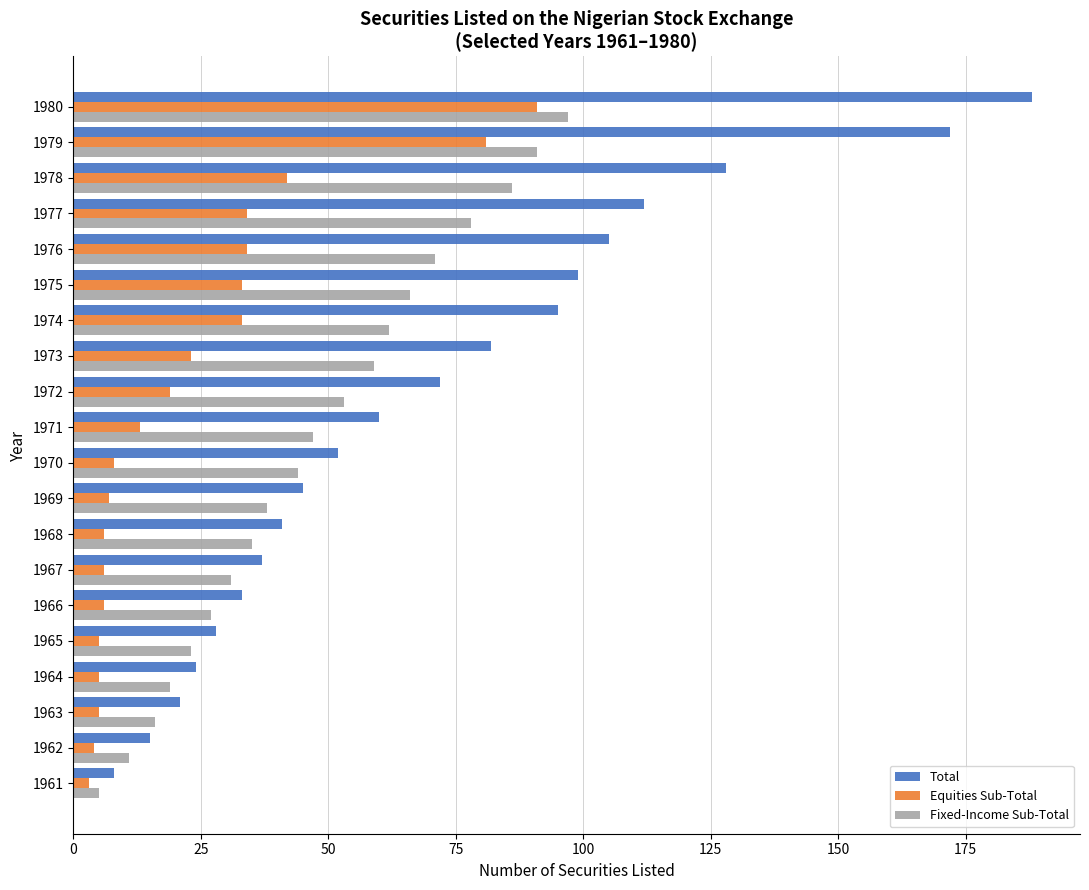

Is it true that Fixed-Income Sub-Total equals 8 at 1964?

False